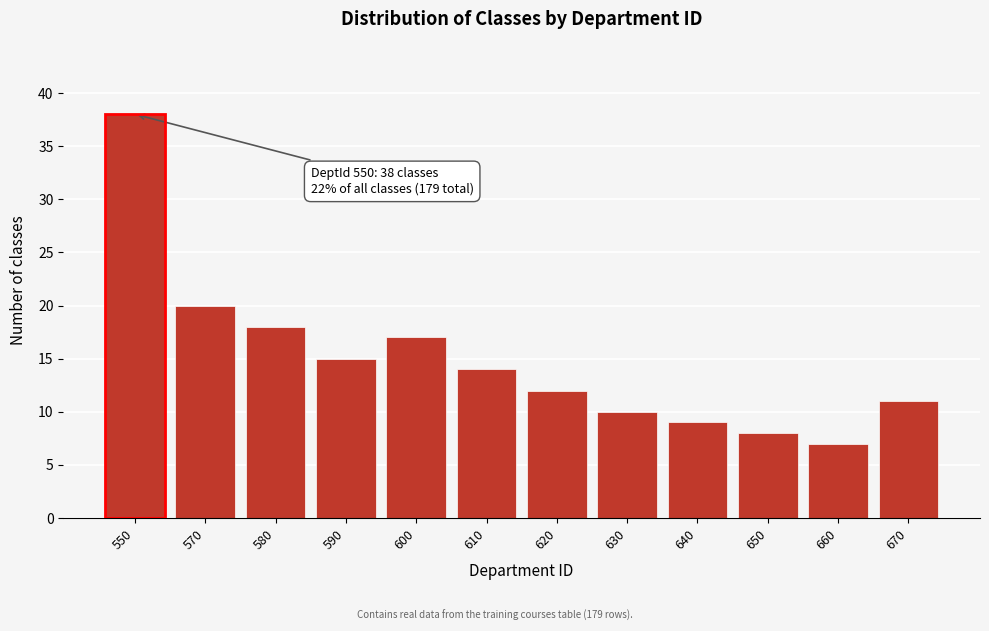

Reading left to right, what are all the values shown in this chart?

38	20	18	15	17	14	12	10	9	8	7	11